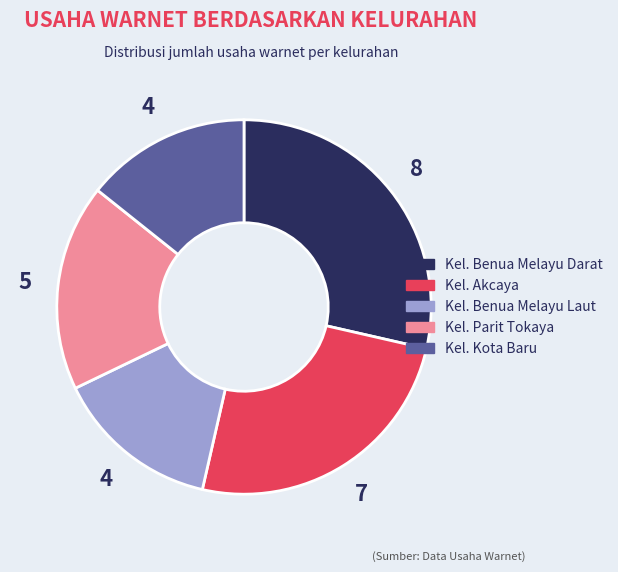

Count the number of slices in the pie.

5